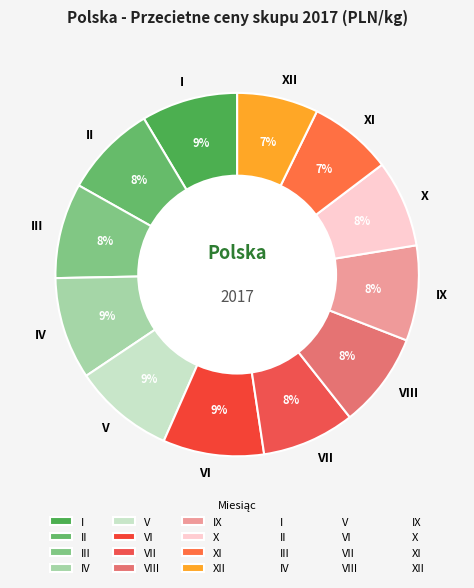

To the nearest percent, what is the difference between the XI and VI slice percentages?

2%